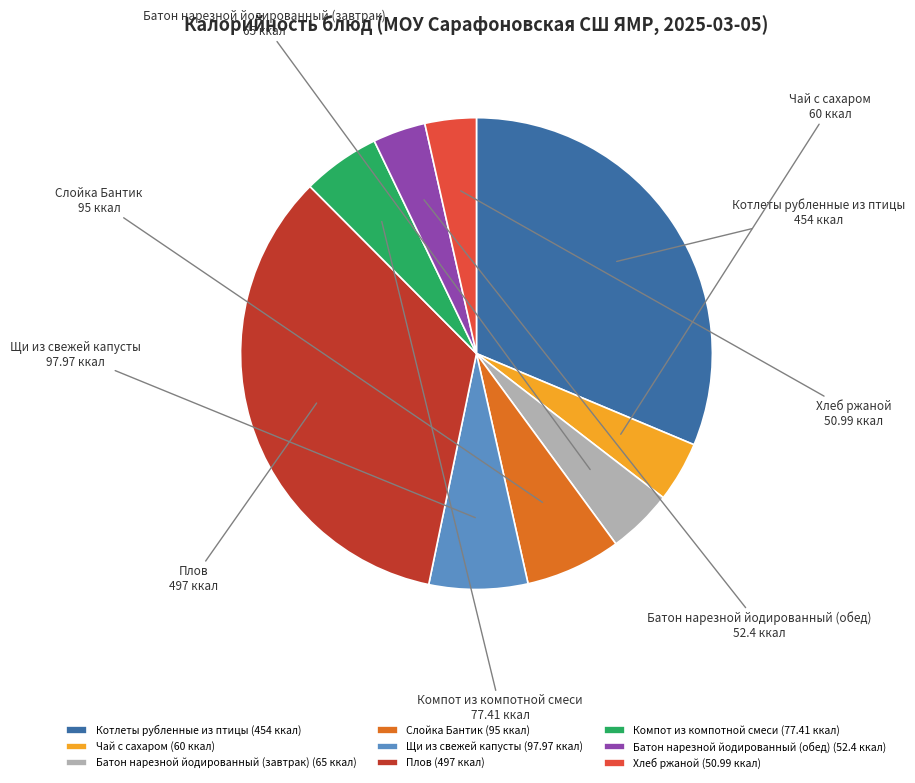

True or false: Компот из компотной смеси accounts for 1% of the total.

False